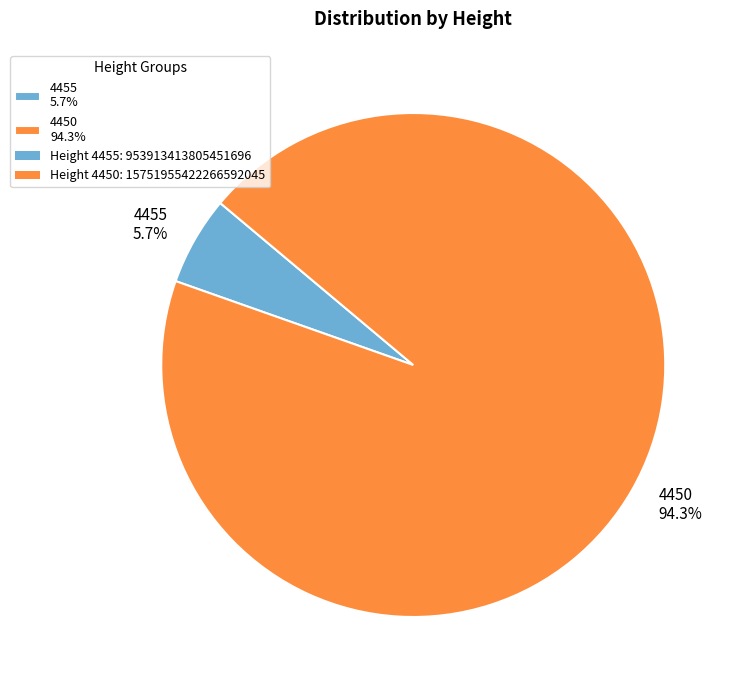

Is there any slice that represents more than half of the pie?

Yes